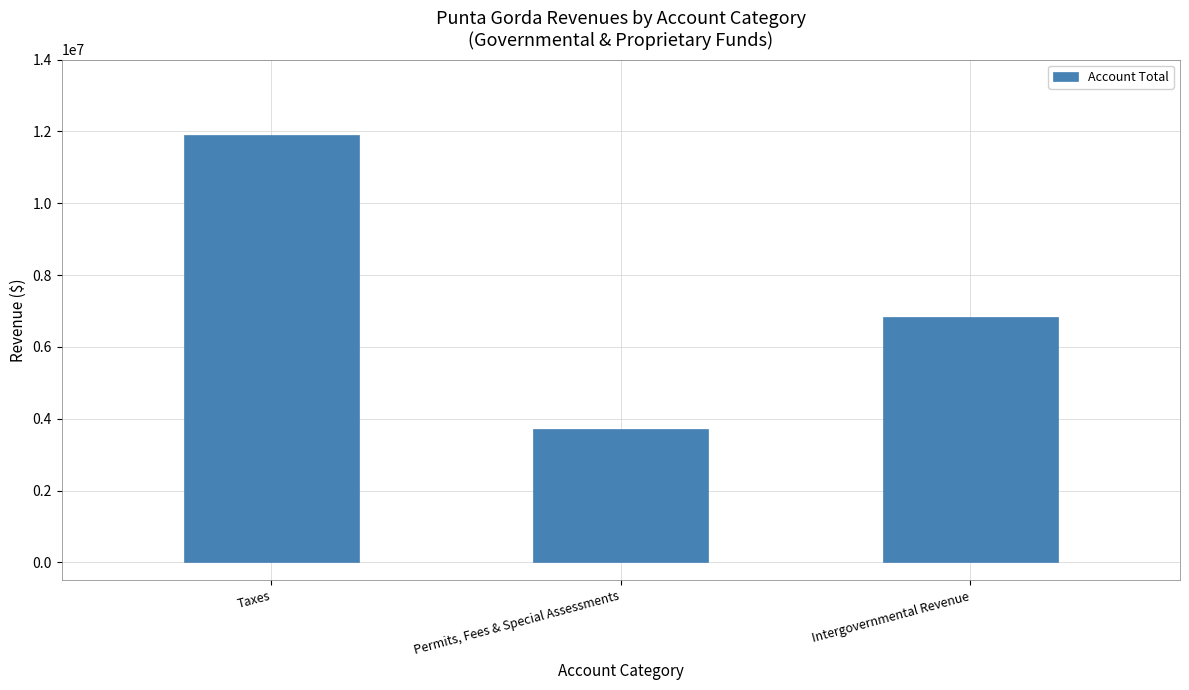

What is the difference between the values at Taxes and Intergovernmental Revenue?

5074970